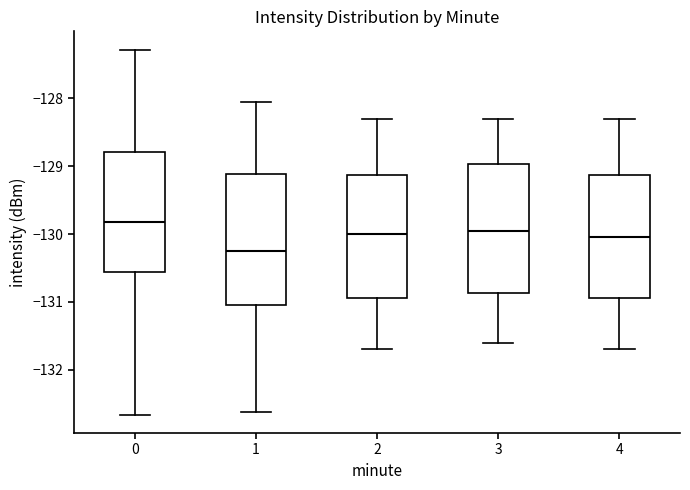

Where does the median line of the box at x = 0 sit on the y-axis? The values are not printed on the chart, so give them approximately, as read against the axis.

-129.8